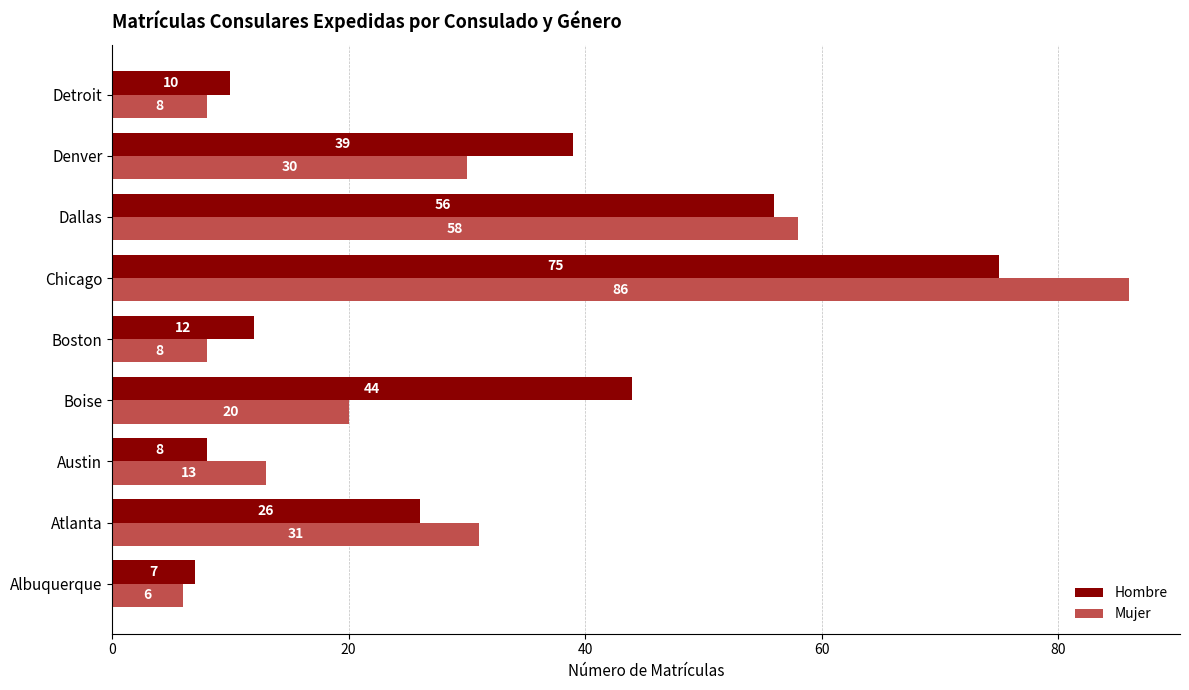

Rank the series by their average value, from lowest to highest.

Mujer, Hombre